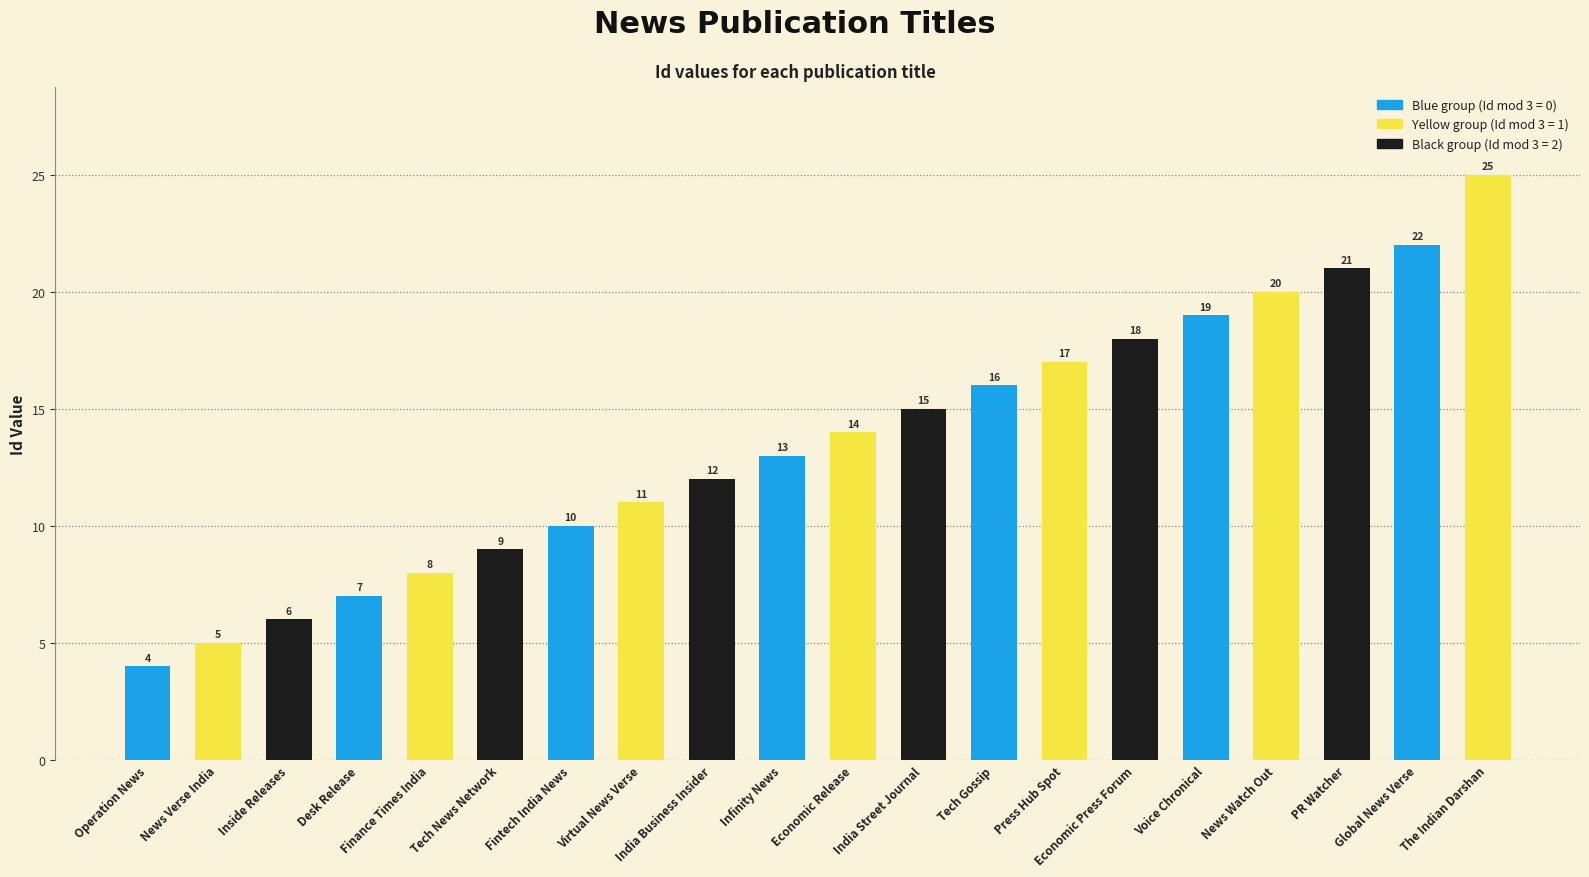

Reading right to left, what are all the values shown in this chart?

25	22	21	20	19	18	17	16	15	14	13	12	11	10	9	8	7	6	5	4